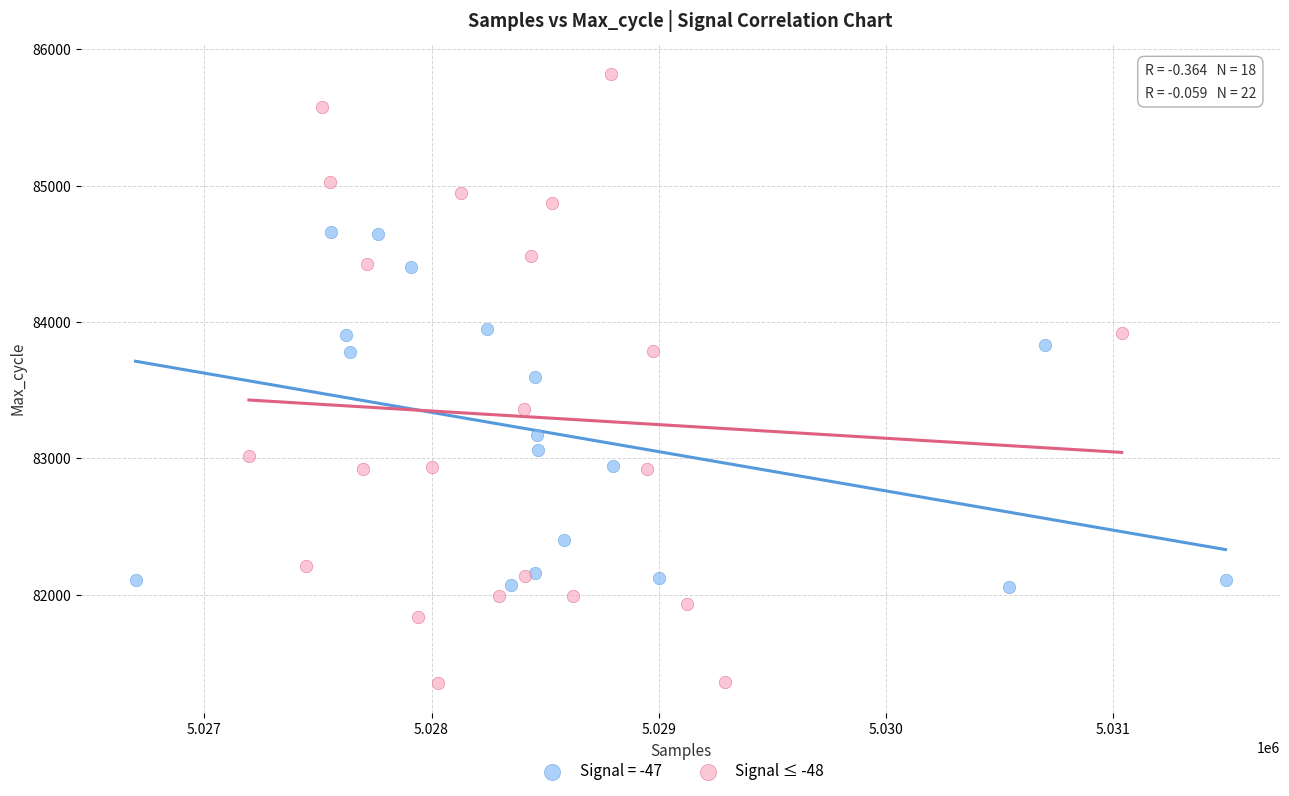

Which series contains the highest Y value?

Signal ≤ -48